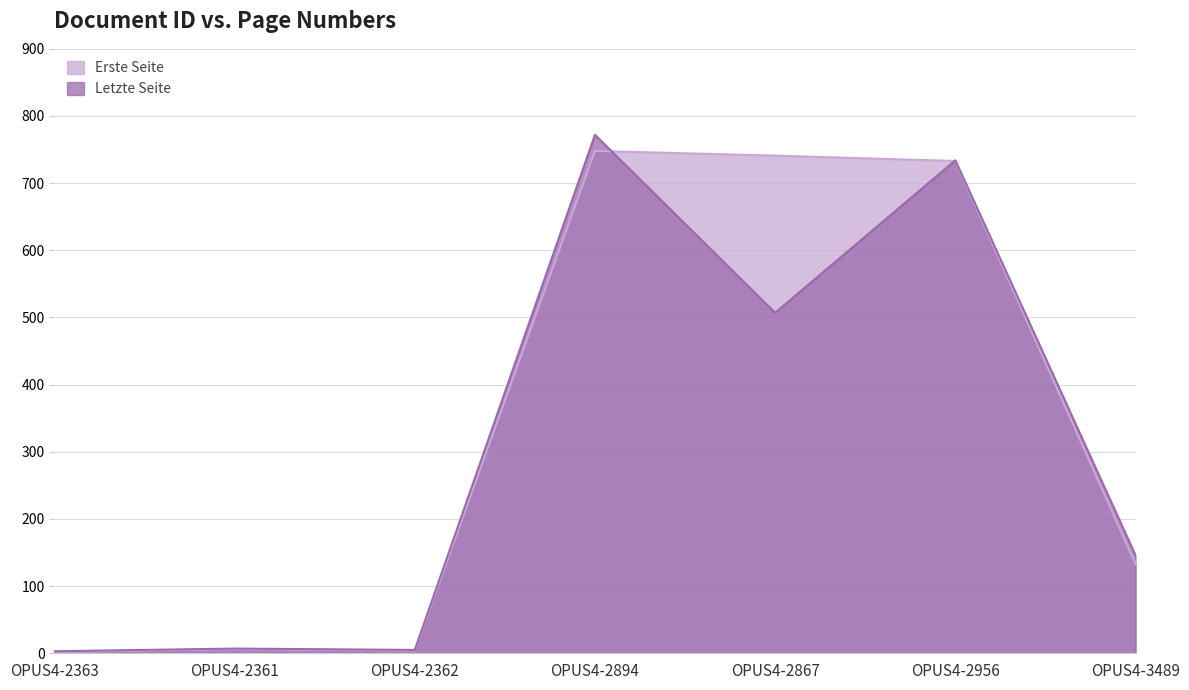

What is the label of the 2nd point from the left?

OPUS4-2361